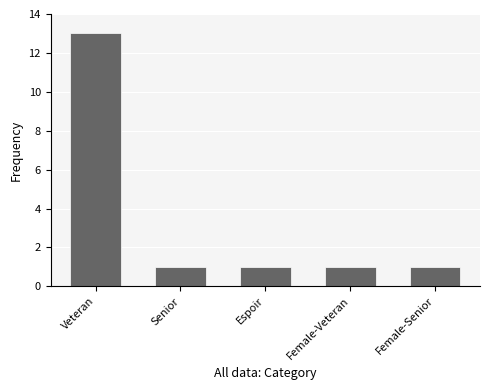

What is the difference between the maximum and minimum values?

12